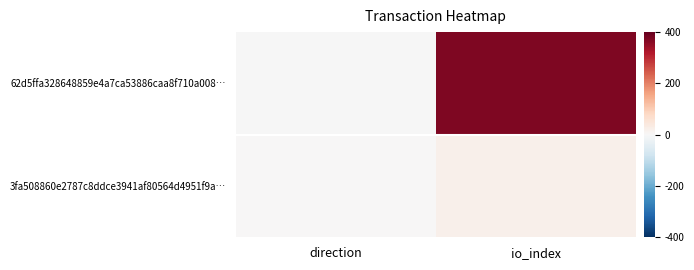

List the series in order of their overall mean, highest first.

62d5ffa328648859e4a7ca53886caa8f710a008…, 3fa508860e2787c8ddce3941af80564d4951f9a…